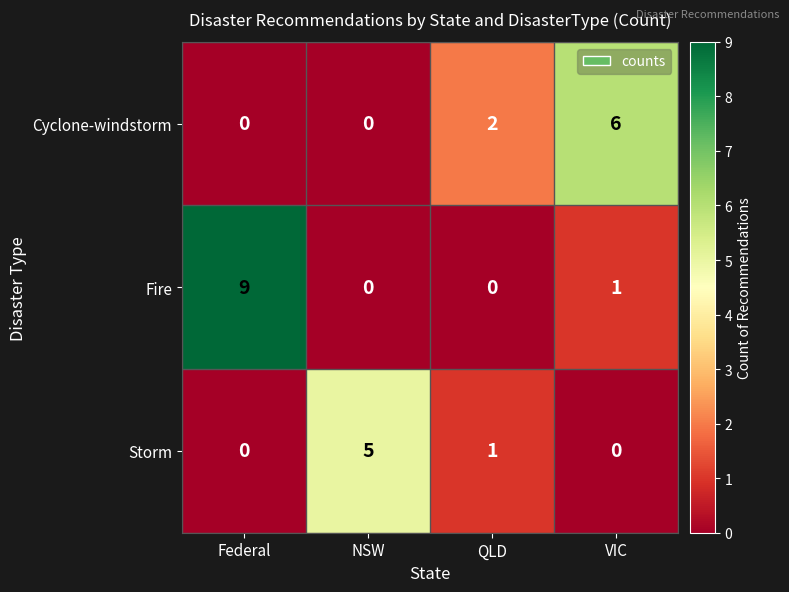

The Cyclone-windstorm series shows 2 at QLD. True or false?

True